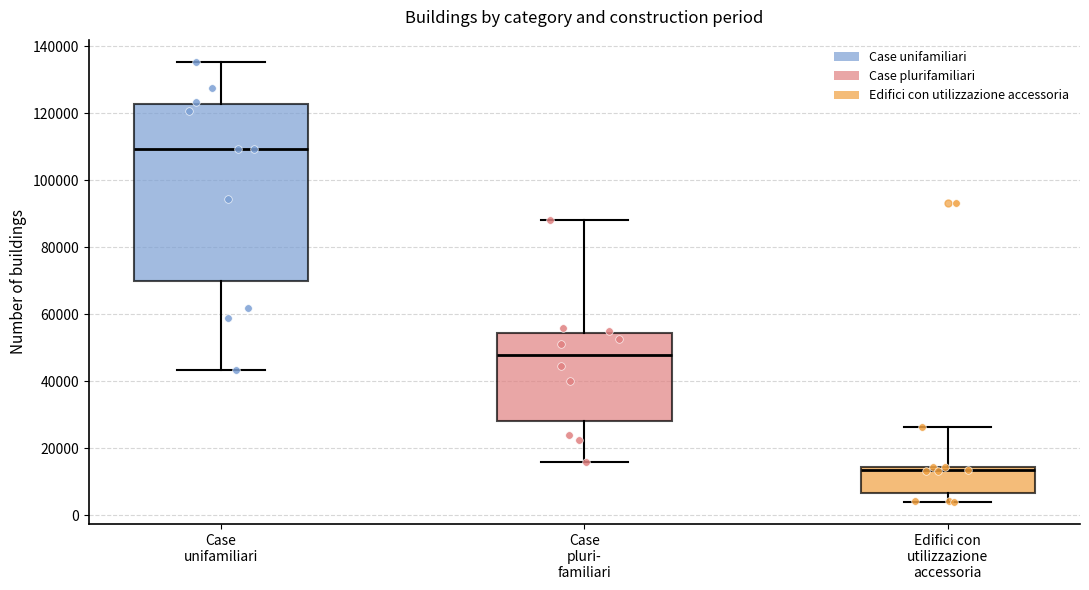

Which box's median line is the highest?

Case unifamiliari